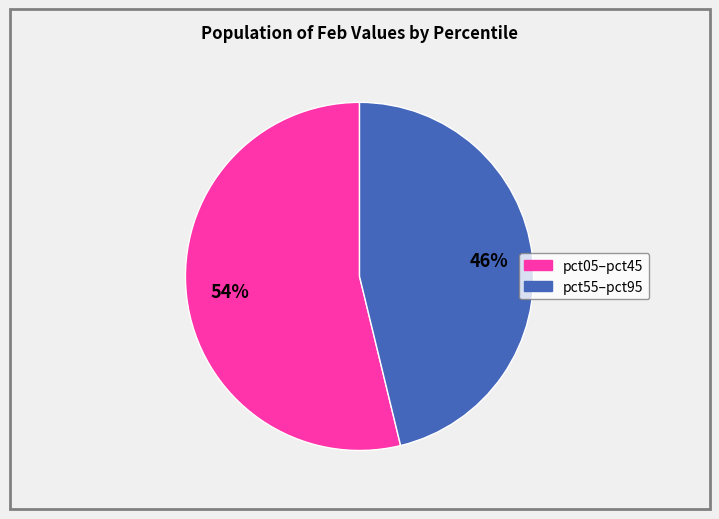

To the nearest percent, what is the average slice percentage?

50%